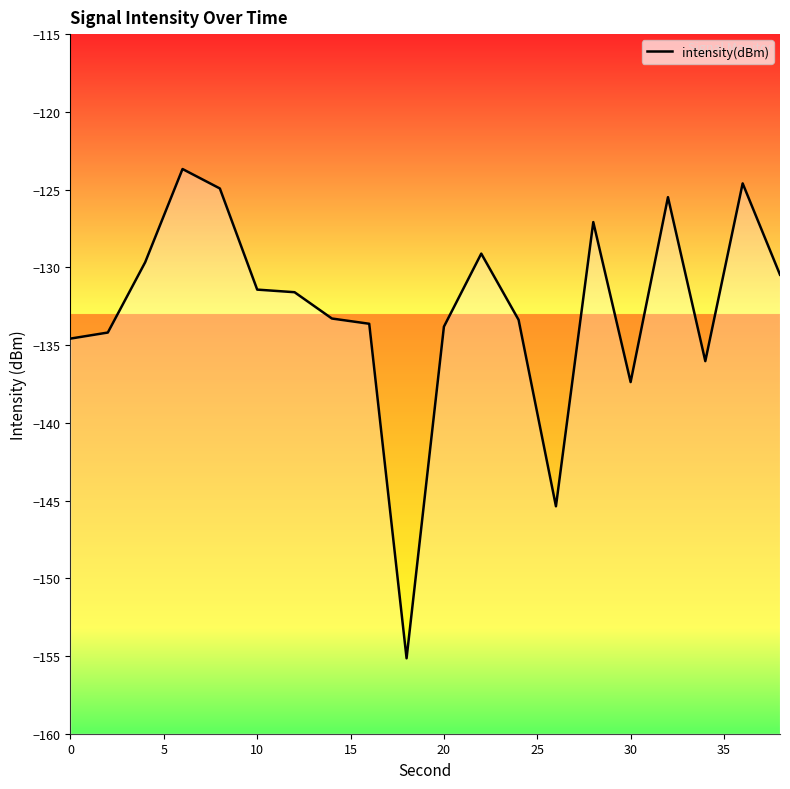

Reading left to right, what are all the values shown in this chart?

-134.6	-134.2	-129.7	-123.7	-124.9	-131.4	-131.6	-133.3	-133.6	-155.1	-133.8	-129.1	-133.4	-145.4	-127.1	-137.4	-125.5	-136.0	-124.6	-130.5